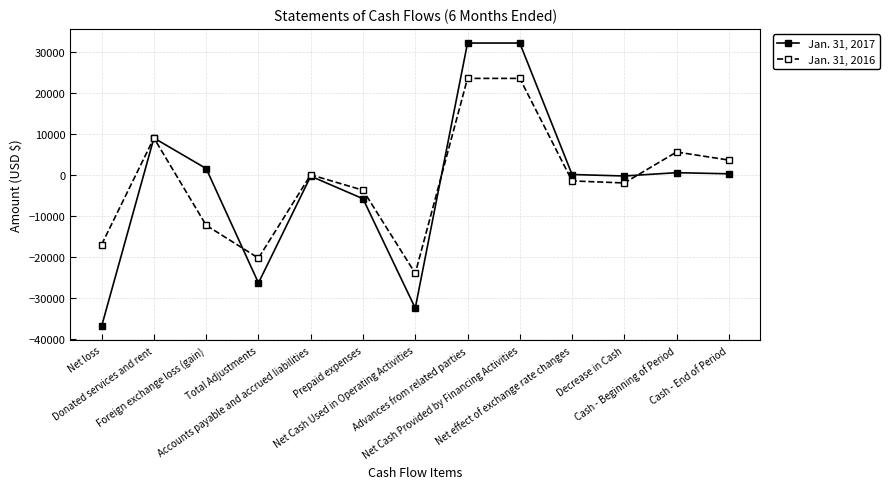

What is the value of the Jan. 31, 2016 point at the 4th from the left?

-20327